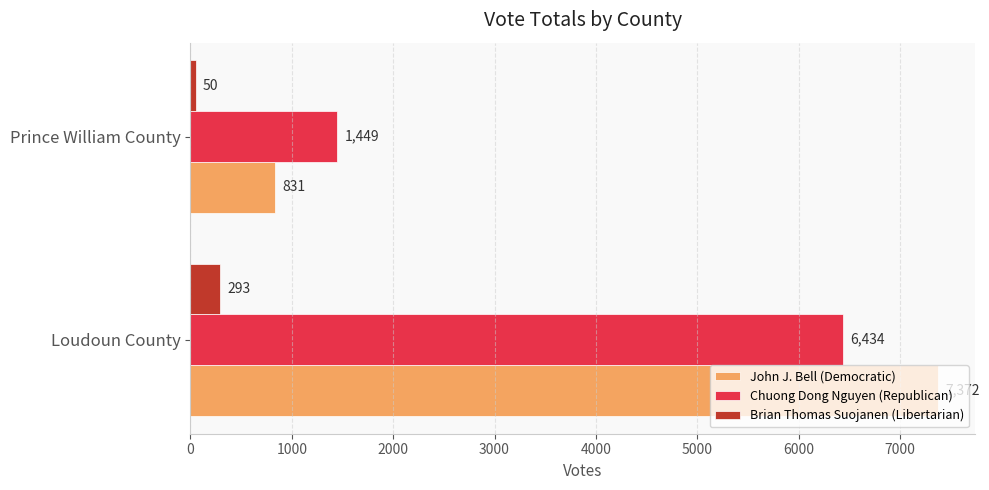

Which category has the highest value across all series?

Loudoun County